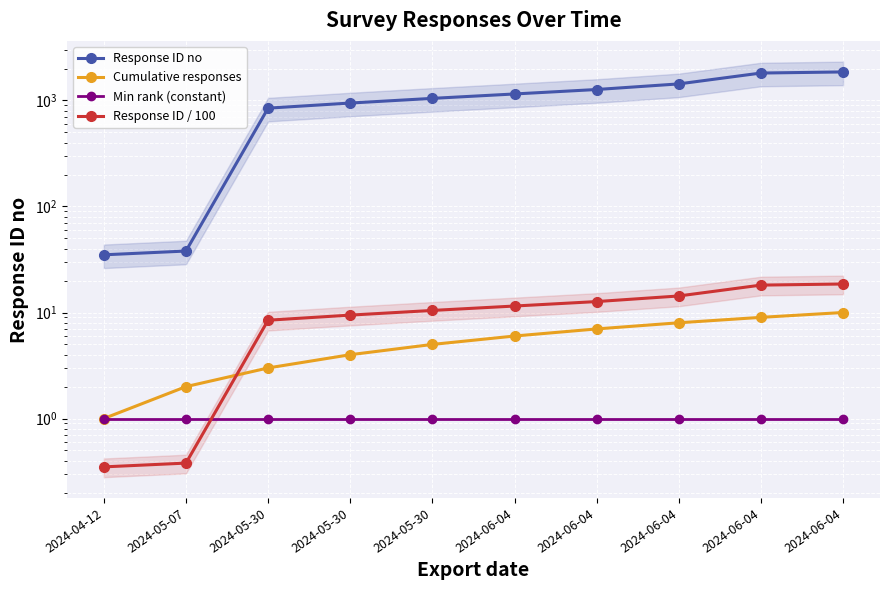

Read the Response ID no value at 2024-05-30.

1046.0